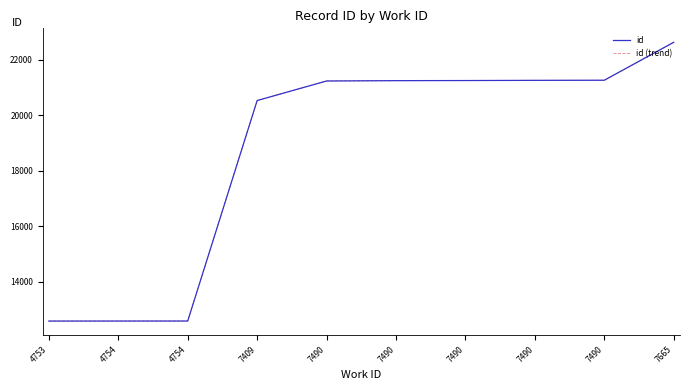

Does the chart display data point markers on the line(s)?

No